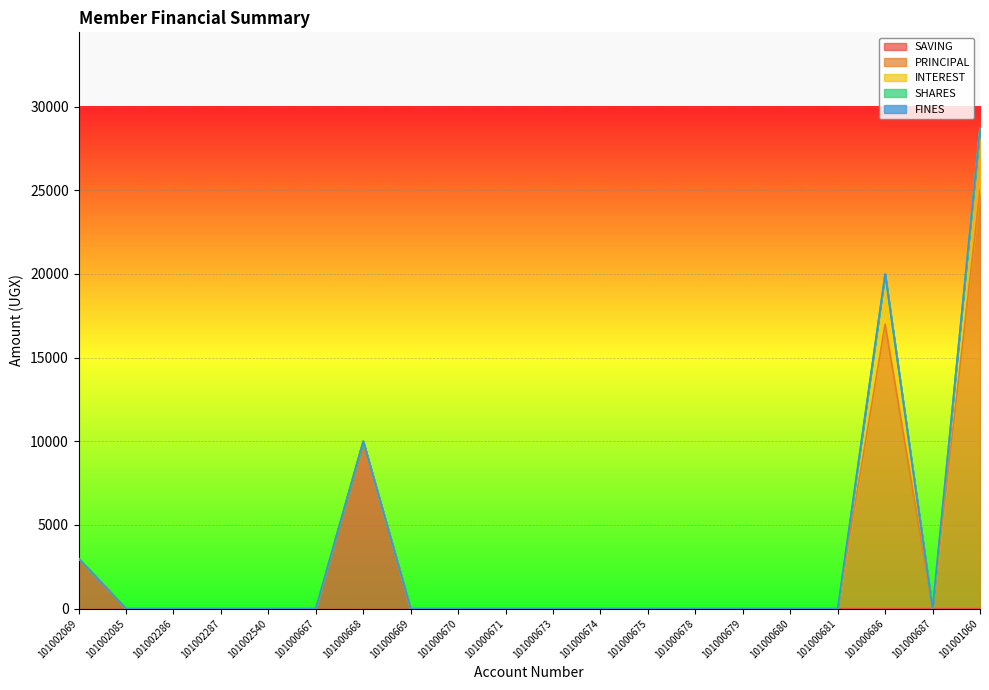

How many positive values does the PRINCIPAL series have?

2